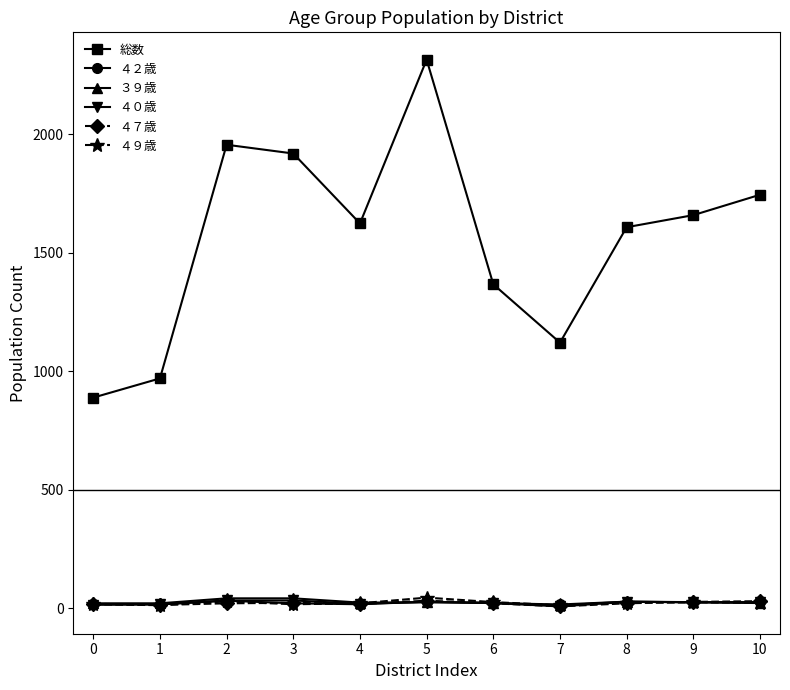

Which series has the largest total across all categories?

総数